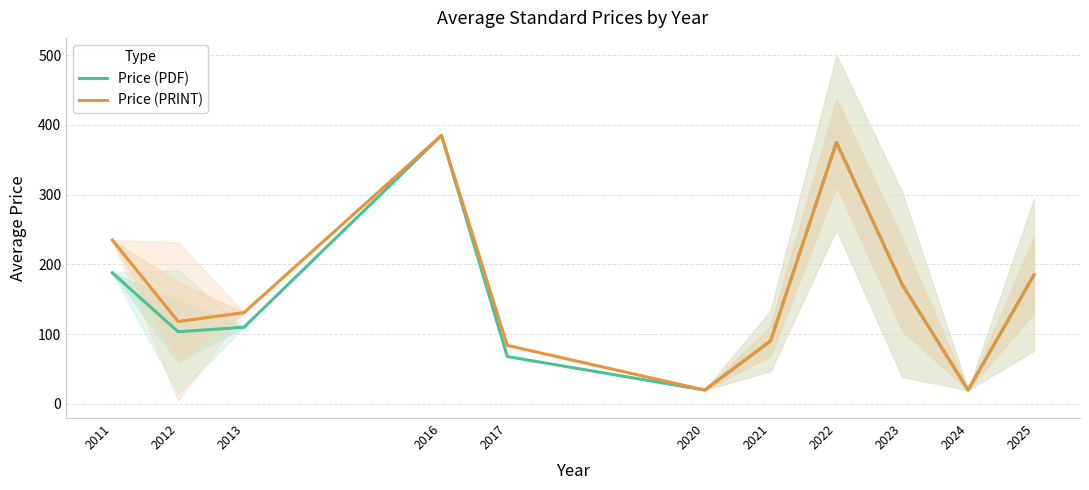

Reading left to right, extract all data points from this chart.

Price (PDF): 188.0	103.5	110.0	385.0	68.0	20.0	90.4	375.0	171.0	20.0	184.9
Price (PRINT): 235.0	118.2	131.0	385.0	84.0	20.0	90.4	375.0	171.0	20.0	184.9